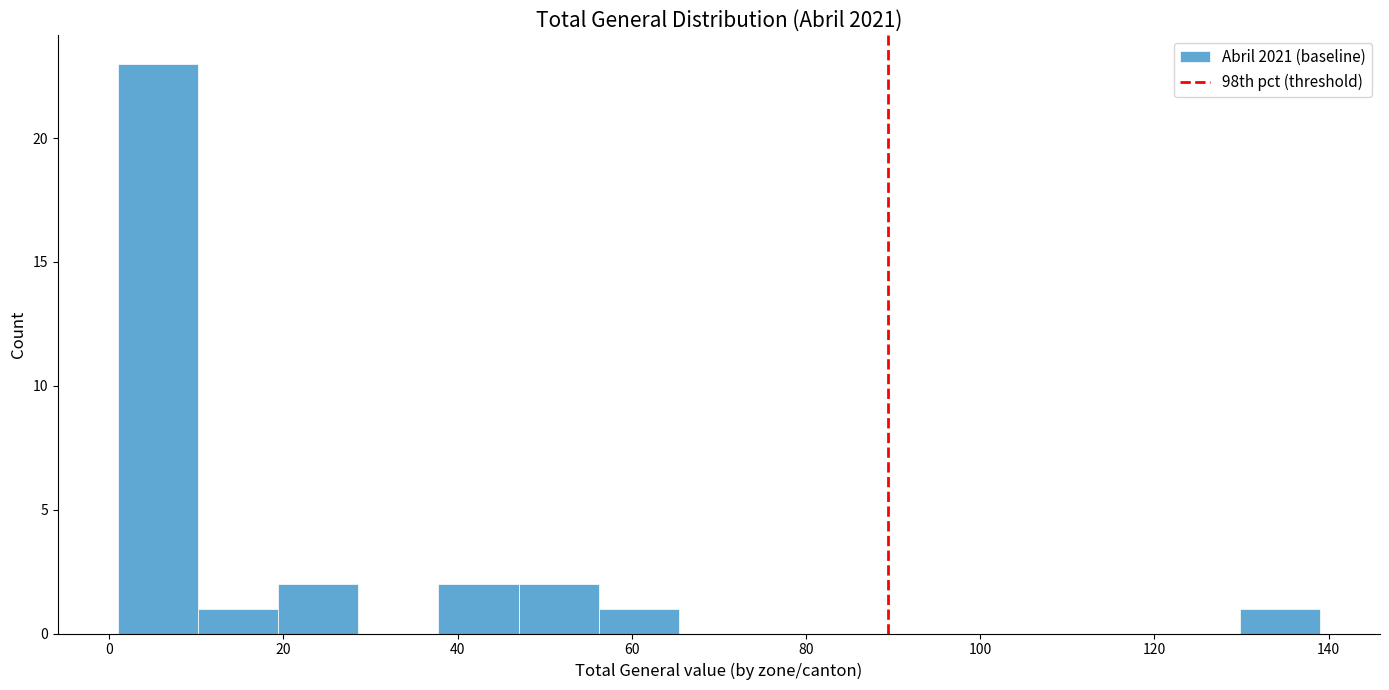

Reading left to right, list every bar in this chart as the range it spans on the x-axis followed by its height. Neither the bar edges nor the heights are printed on the chart, so give them approximately, as read against the axes.

1.0 to 10.2: 23
10.2 to 19.4: 1
19.4 to 28.6: 2
28.6 to 37.8: 0
37.8 to 47.0: 2
47.0 to 56.2: 2
56.2 to 65.4: 1
65.4 to 74.6: 0
74.6 to 83.8: 0
83.8 to 93.0: 0
93.0 to 102.2: 0
102.2 to 111.4: 0
111.4 to 120.6: 0
120.6 to 129.8: 0
129.8 to 139.0: 1